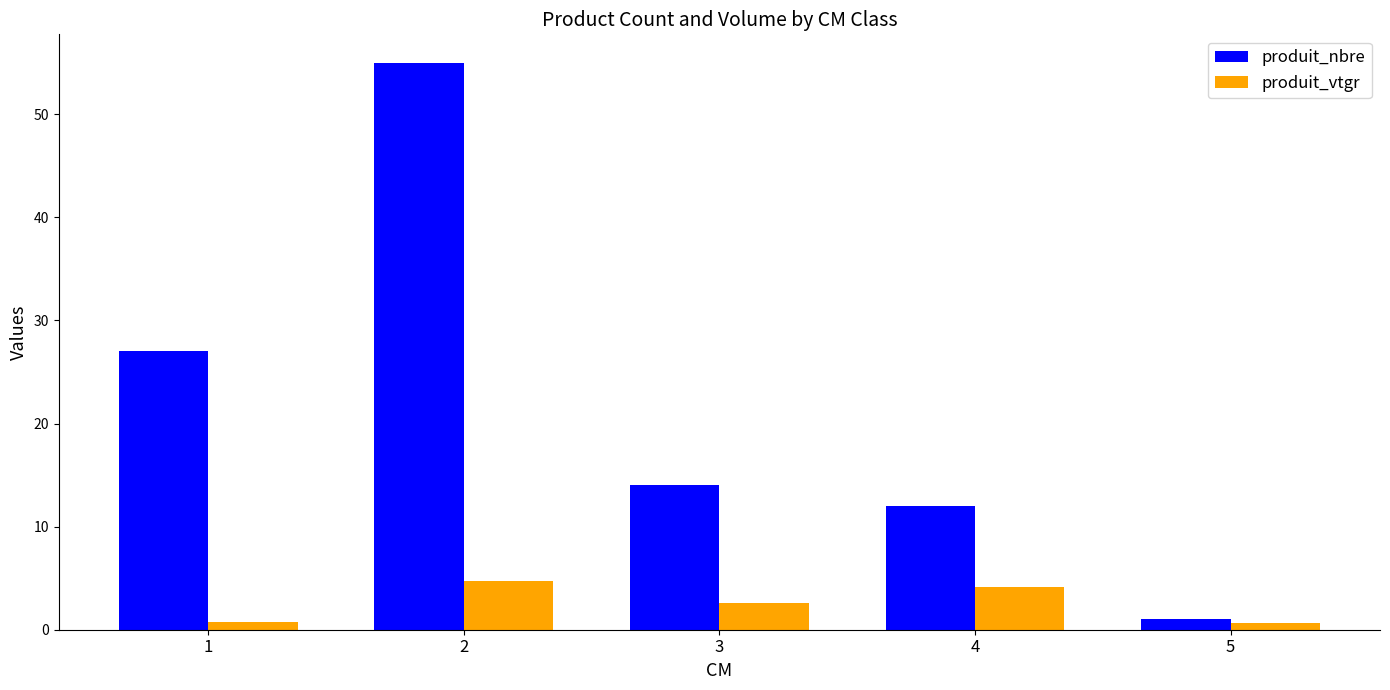

At which label does produit_nbre first exceed 14?

1